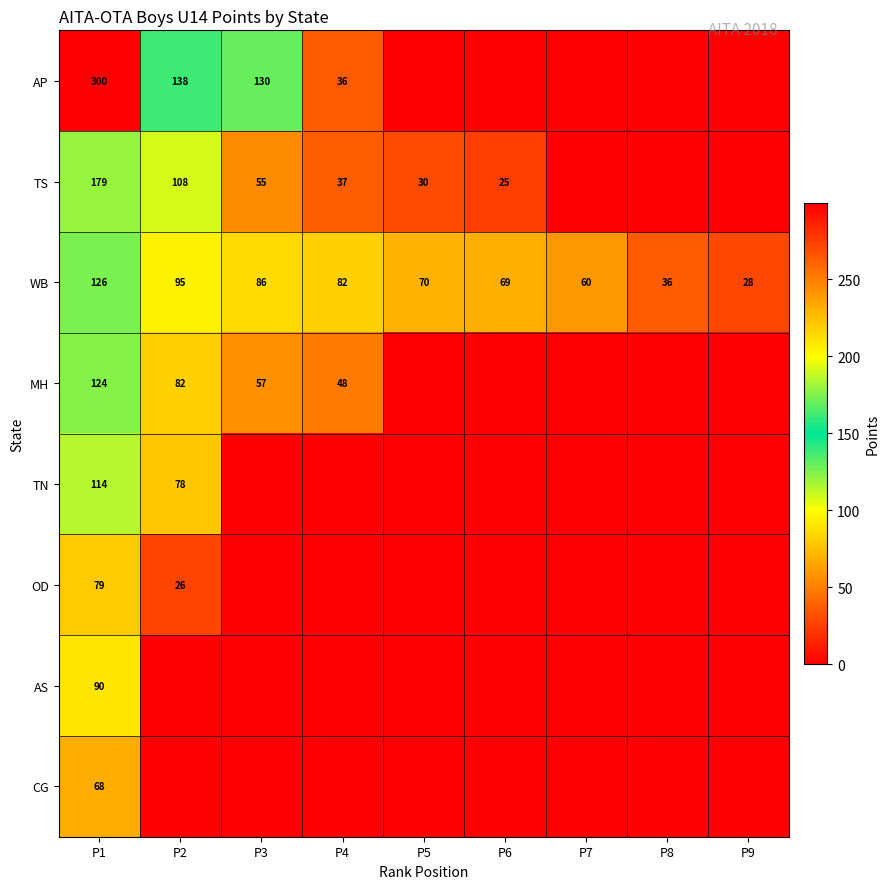

Rank the series at P1 from lowest to highest value.

CG, OD, AS, TN, MH, WB, TS, AP